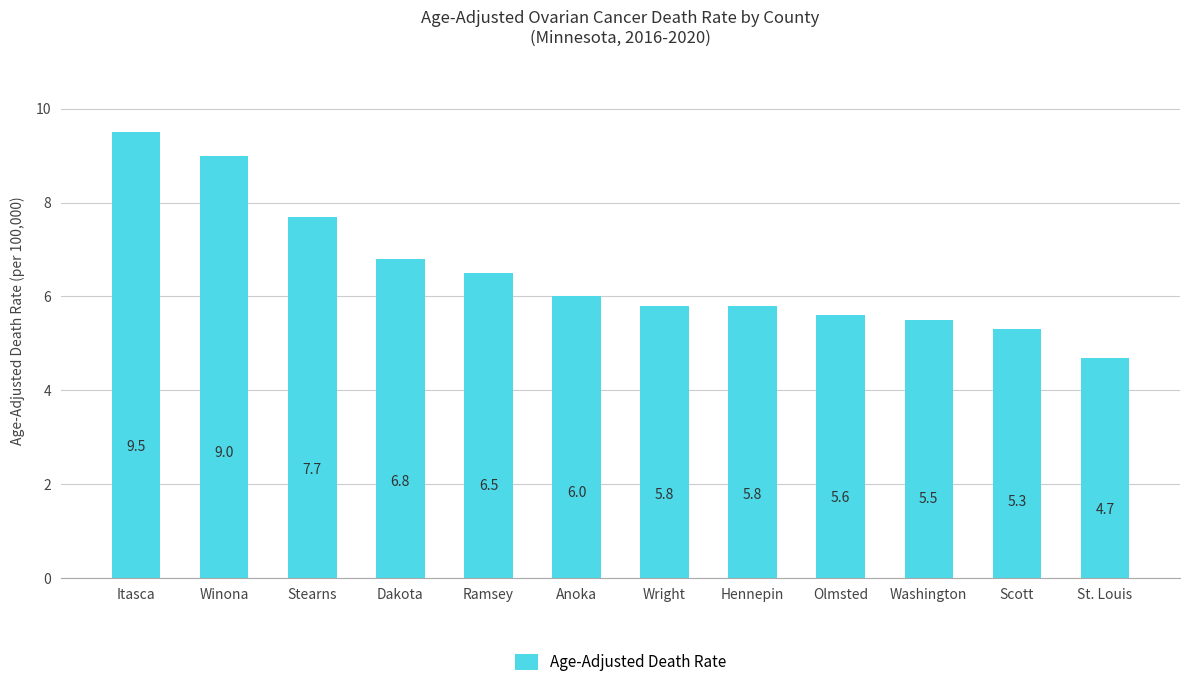

The value at St. Louis is 4.7. True or false?

True